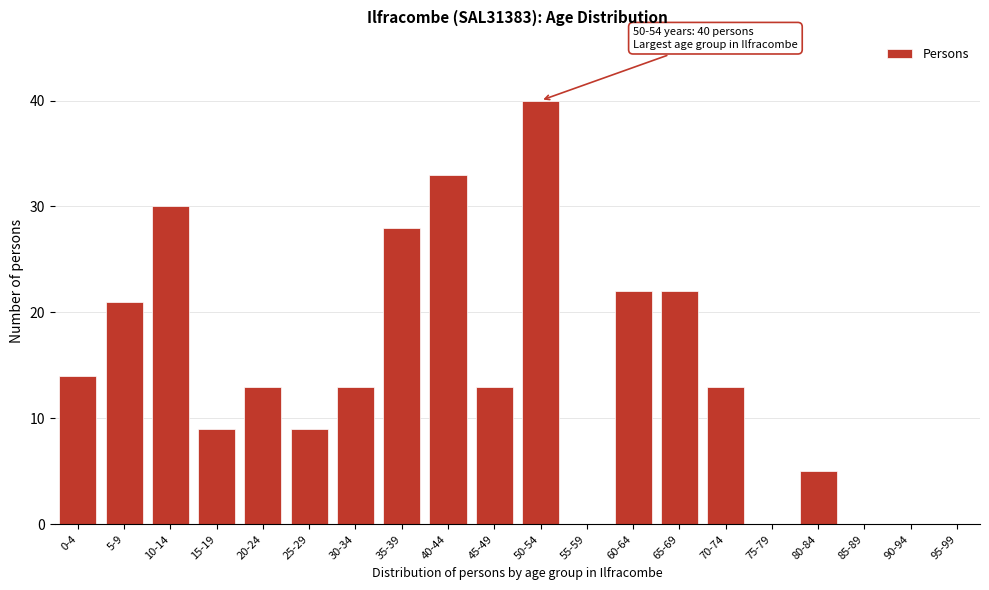

Reading left to right, extract all data points from this chart.

0-4=14	5-9=21	10-14=30	15-19=9	20-24=13	25-29=9	30-34=13	35-39=28	40-44=33	45-49=13	50-54=40	55-59=0	60-64=22	65-69=22	70-74=13	75-79=0	80-84=5	85-89=0	90-94=0	95-99=0